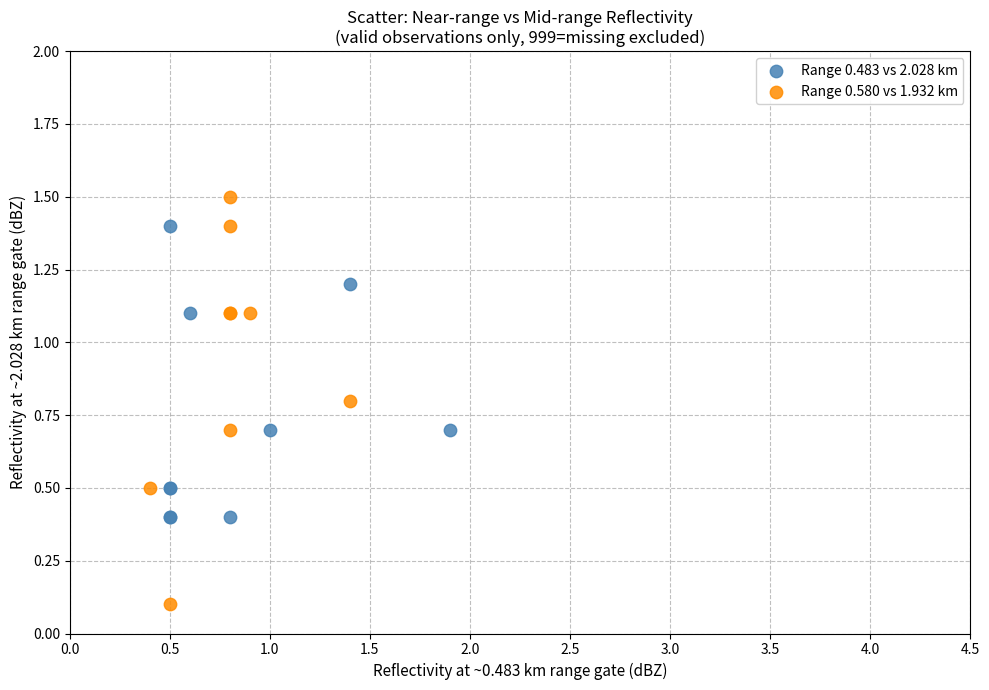

Which series reaches the minimum Y coordinate?

Range 0.580 vs 1.932 km